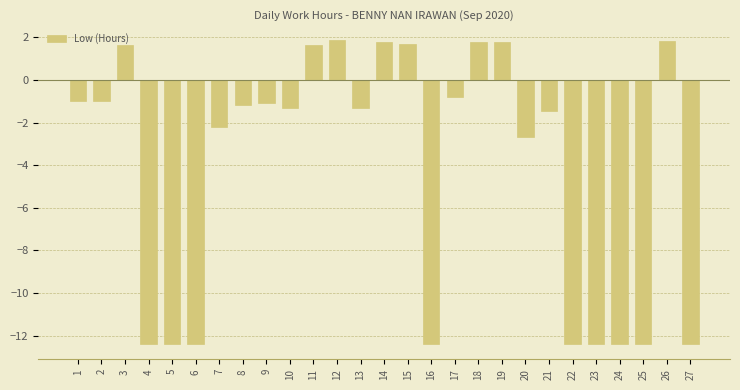

True or false: the data shows 1.0 at 11.

False